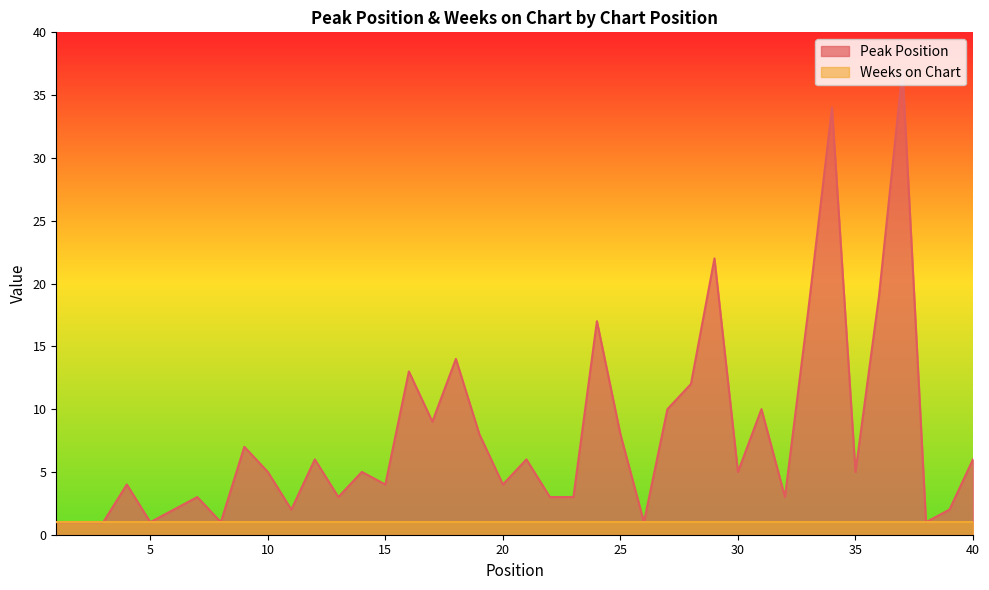

What is the smallest value displayed?

1